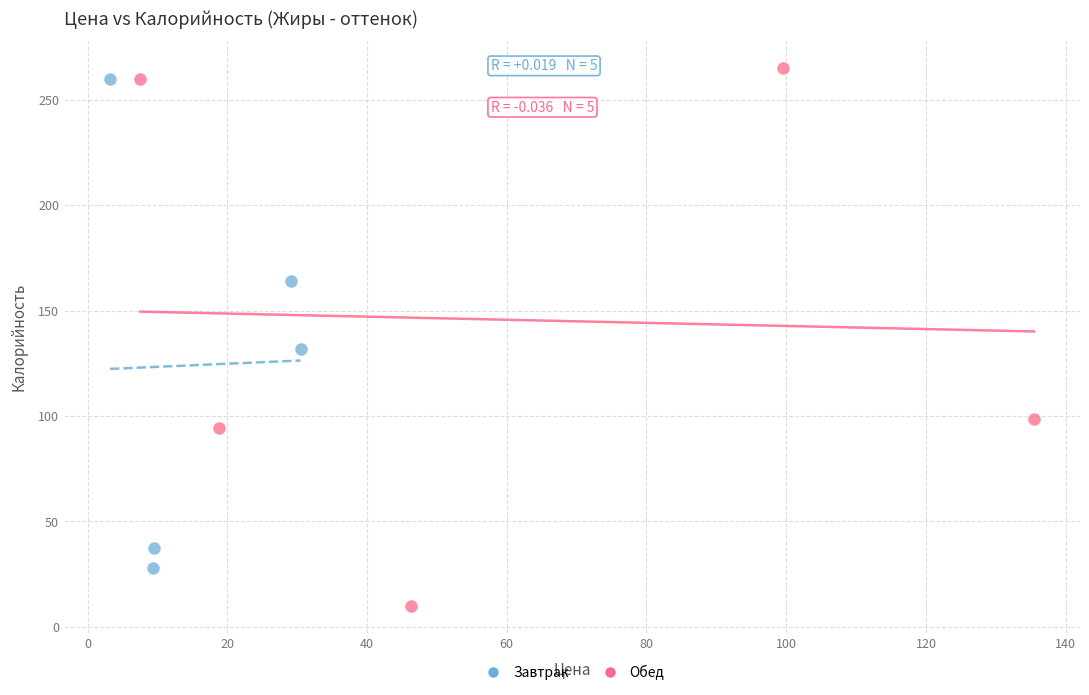

Which series has the largest Y range (max minus min)?

Обед